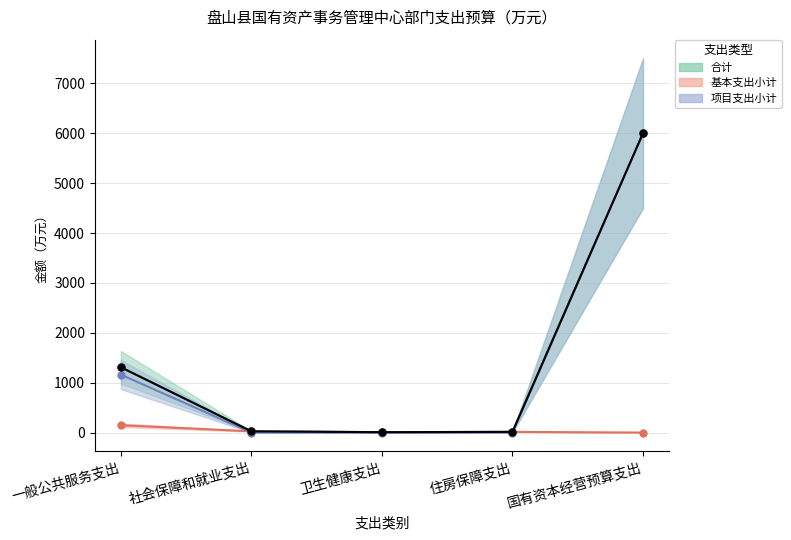

Rank the series at 住房保障支出 from highest to lowest value.

合计, 基本支出小计, 项目支出小计